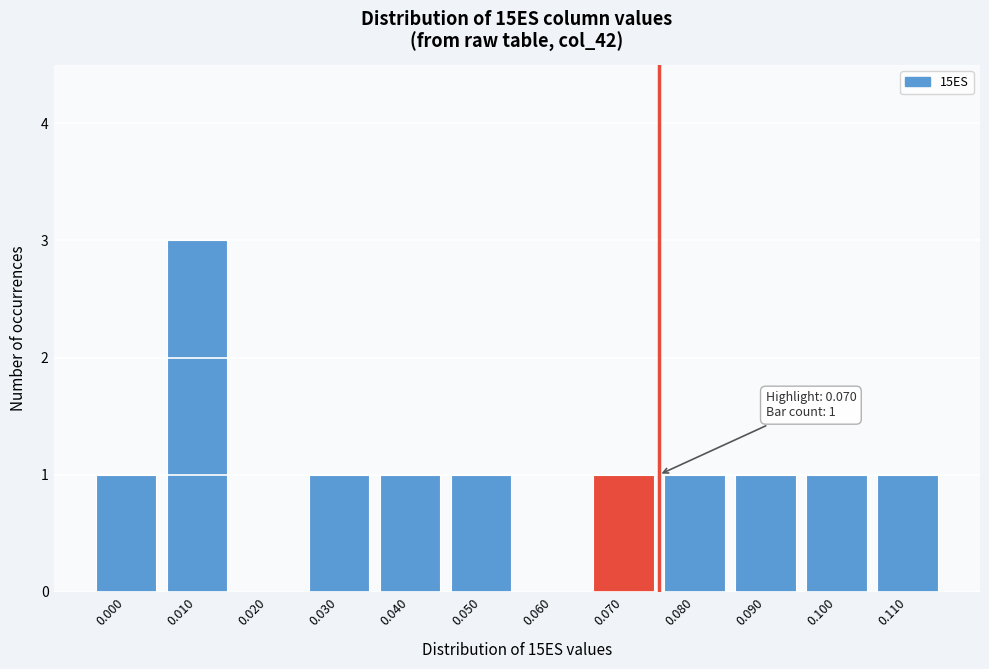

Reading right to left, transcribe all the data shown in this chart.

0.110=1	0.100=1	0.090=1	0.080=1	0.070=1	0.060=0	0.050=1	0.040=1	0.030=1	0.020=0	0.010=3	0.000=1